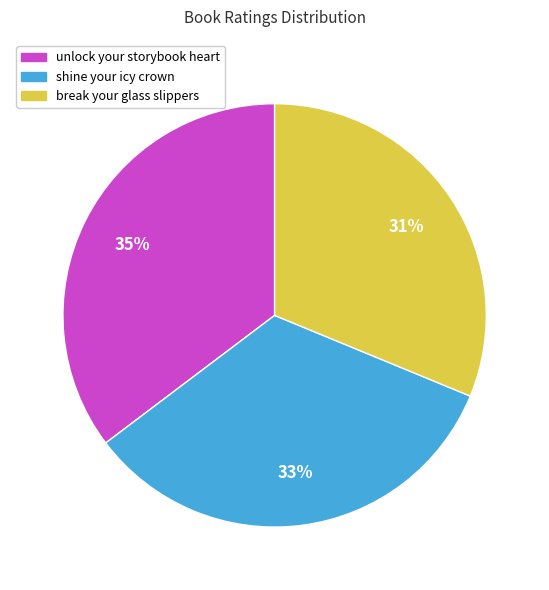

The unlock your storybook heart slice represents 35% of the pie. True or false?

True